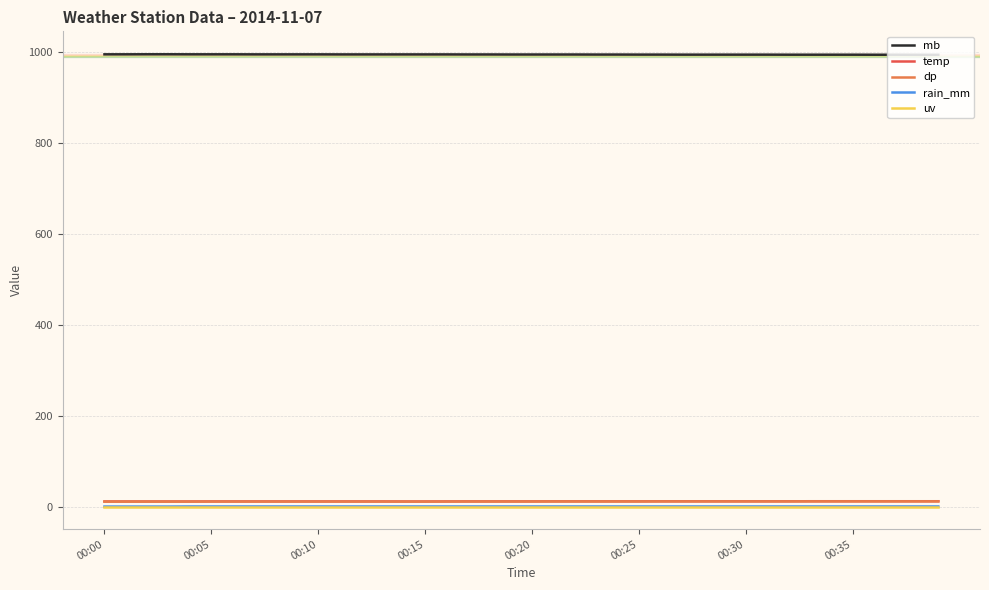

What are all the series names shown in the legend?

mb, temp, dp, rain_mm, uv